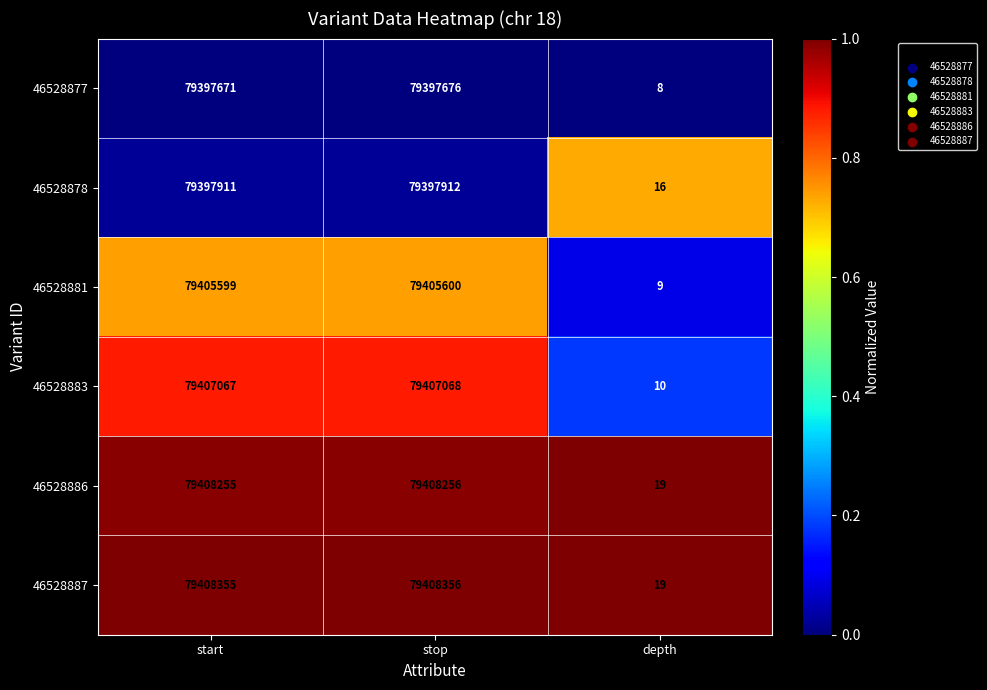

At which category does the chart reach its peak across all series?

stop